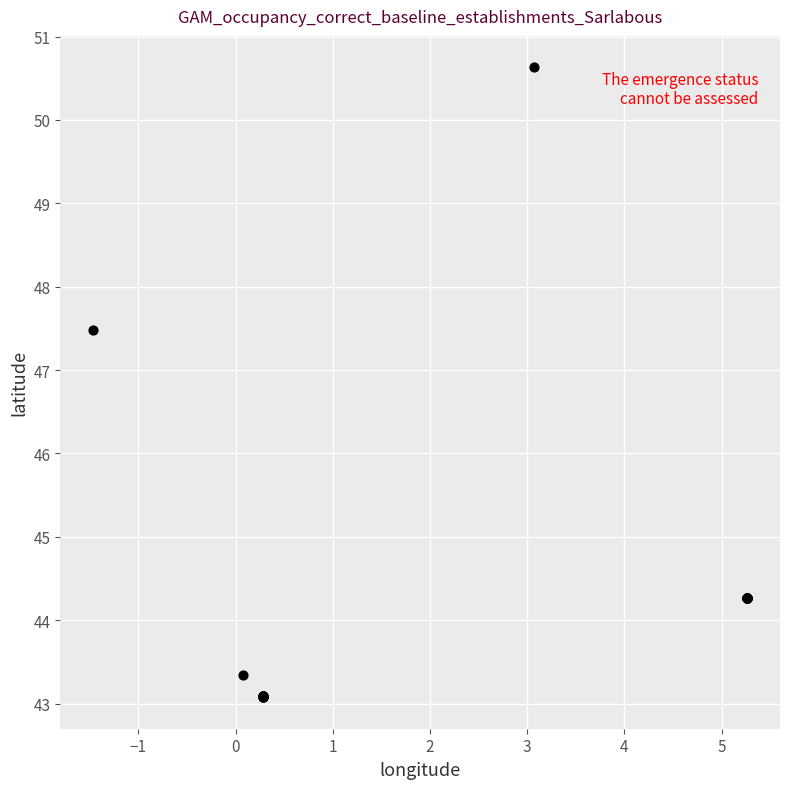

What Y value in the scatter plot is closest to 46?

47.5